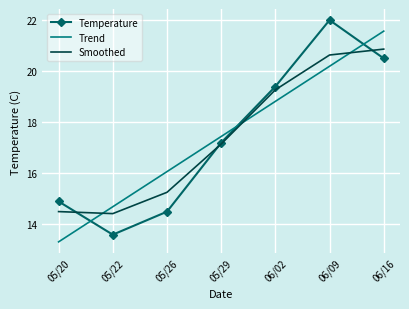

What is the difference between the highest and lowest values at 06/16?

1.1